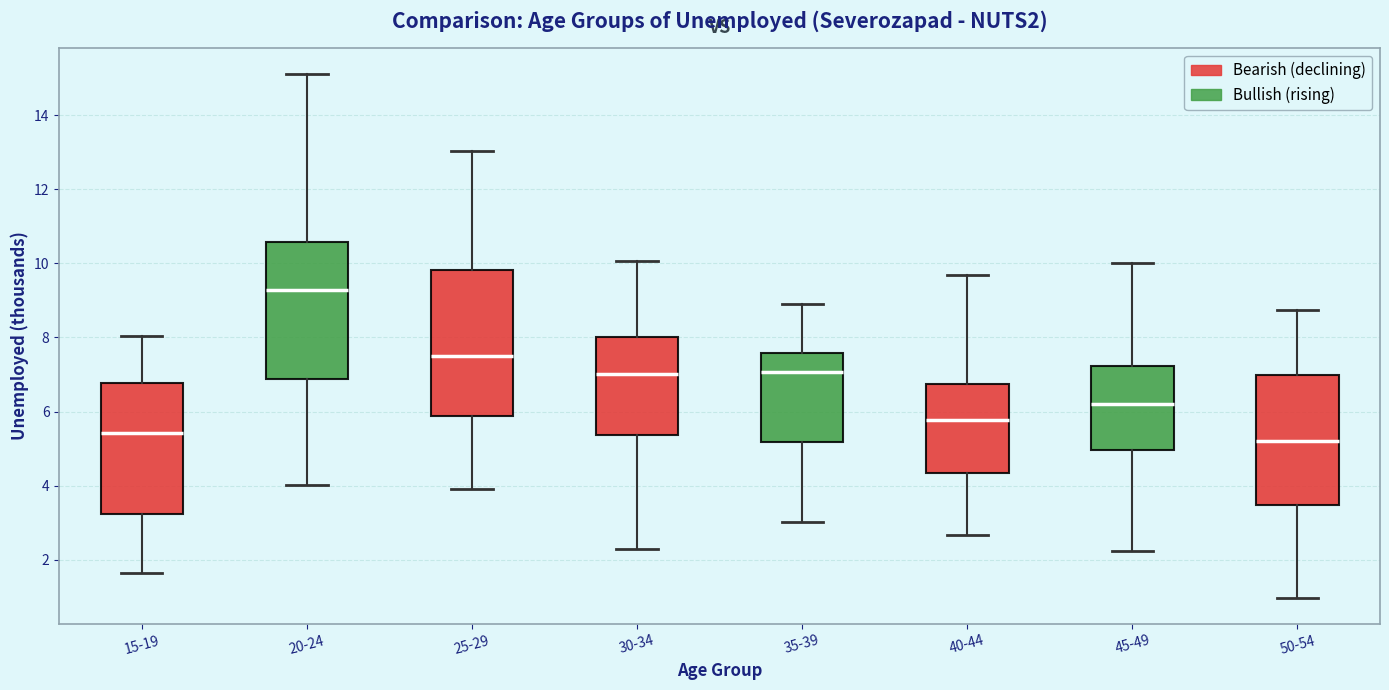

Which box has the lowest median line?

50-54